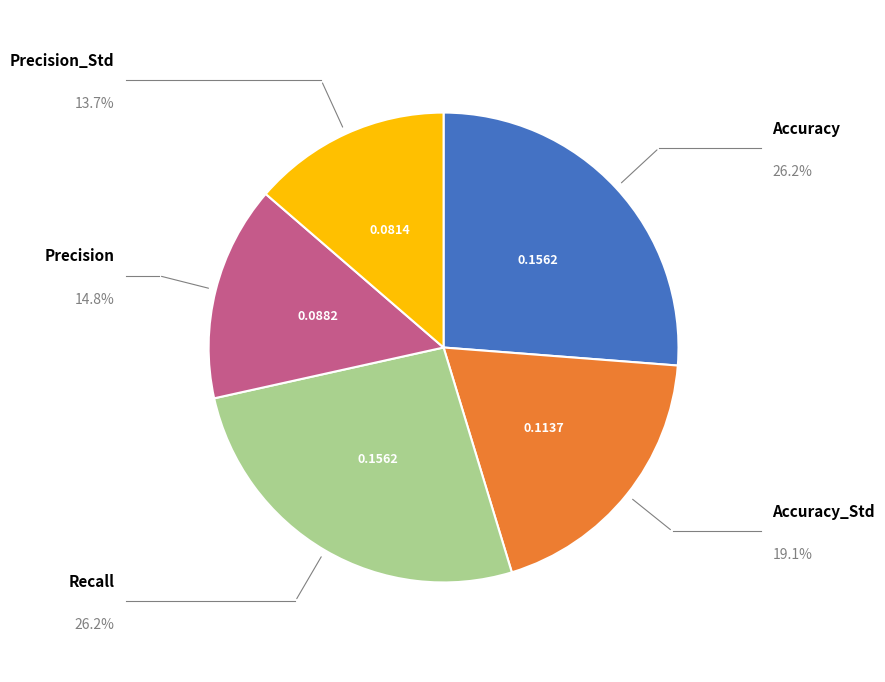

Is there a majority slice in this chart?

No